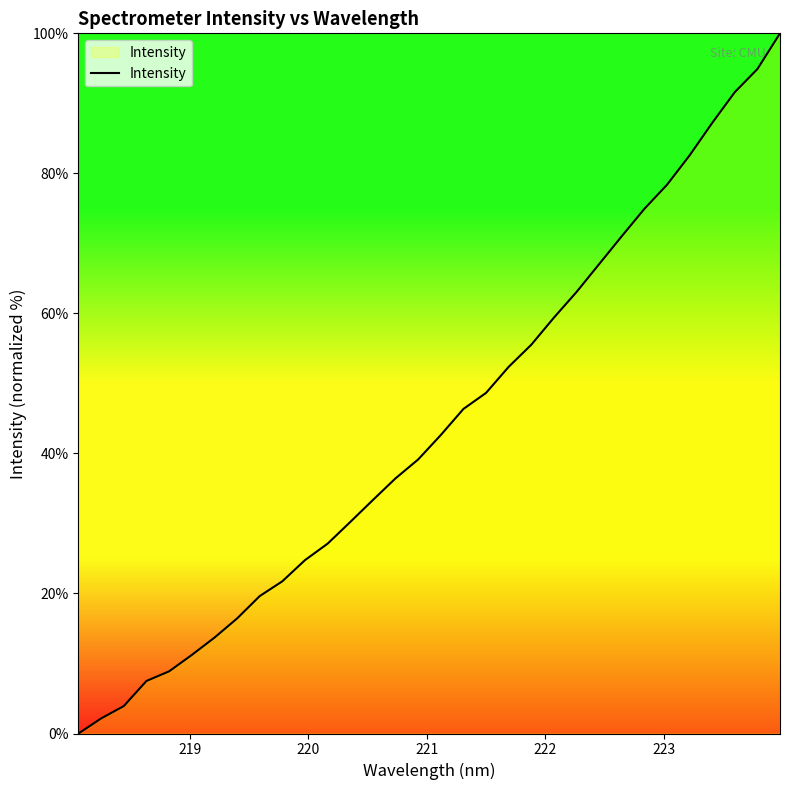

Is this an area chart (filled region under the line)?

No